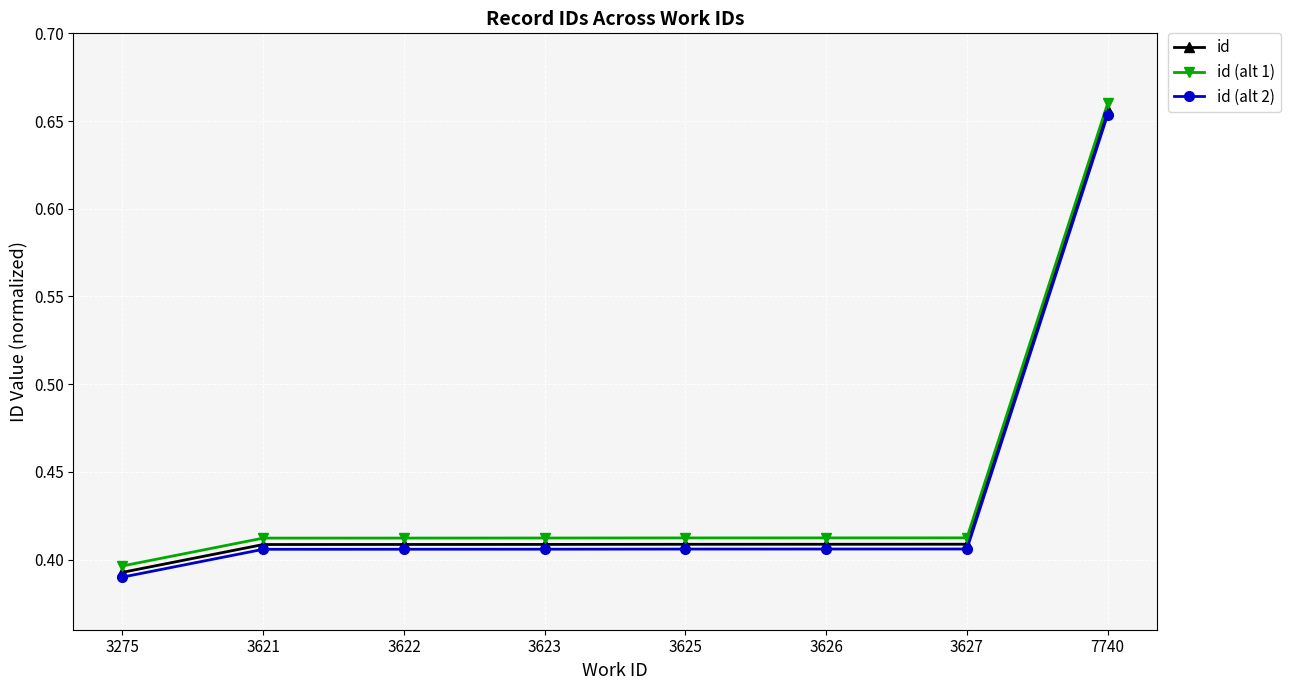

Does the chart display data point markers on the line(s)?

Yes